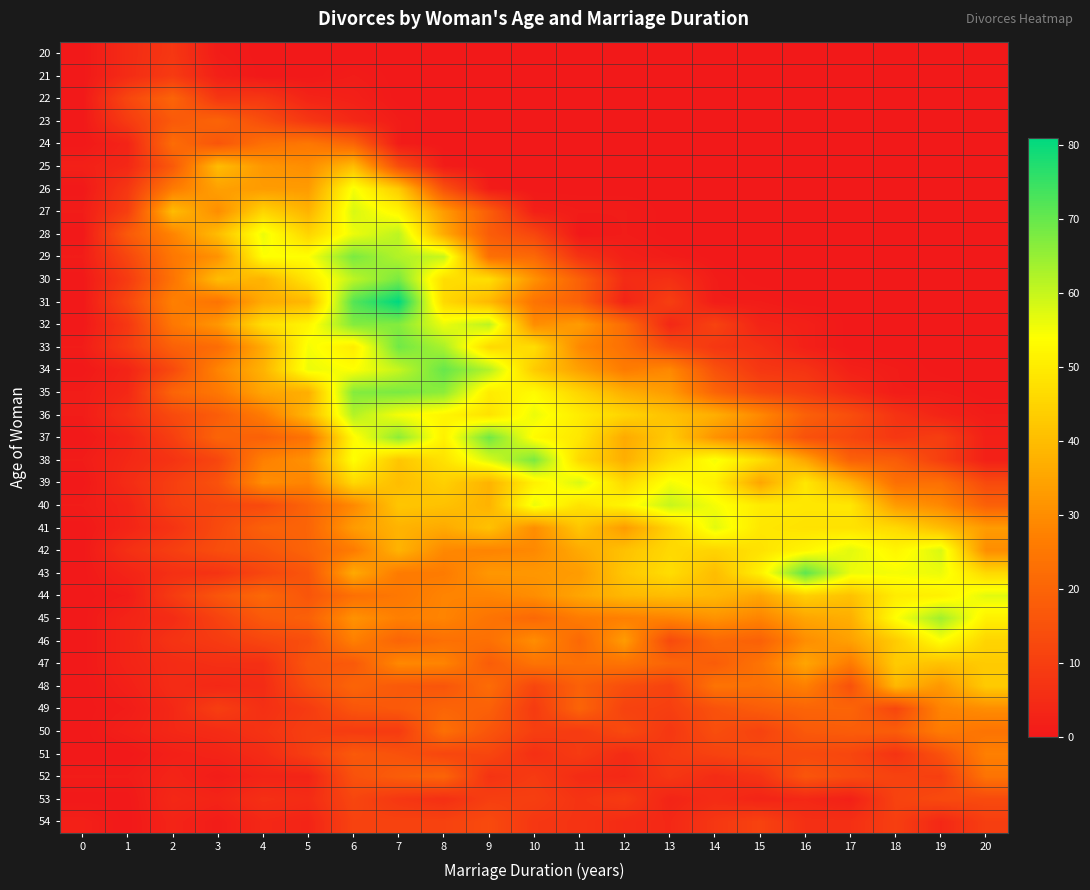

What is the maximum value shown in the chart?

81